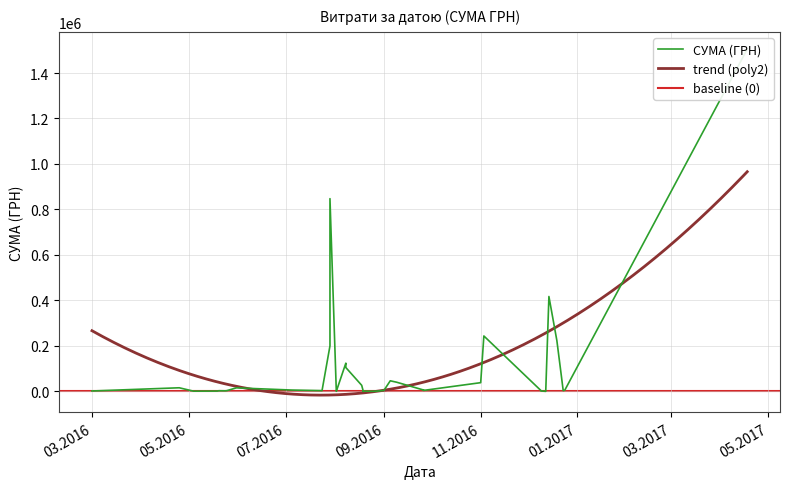

The chart shows a value of 74.6 at 19.08.2016. True or false?

False